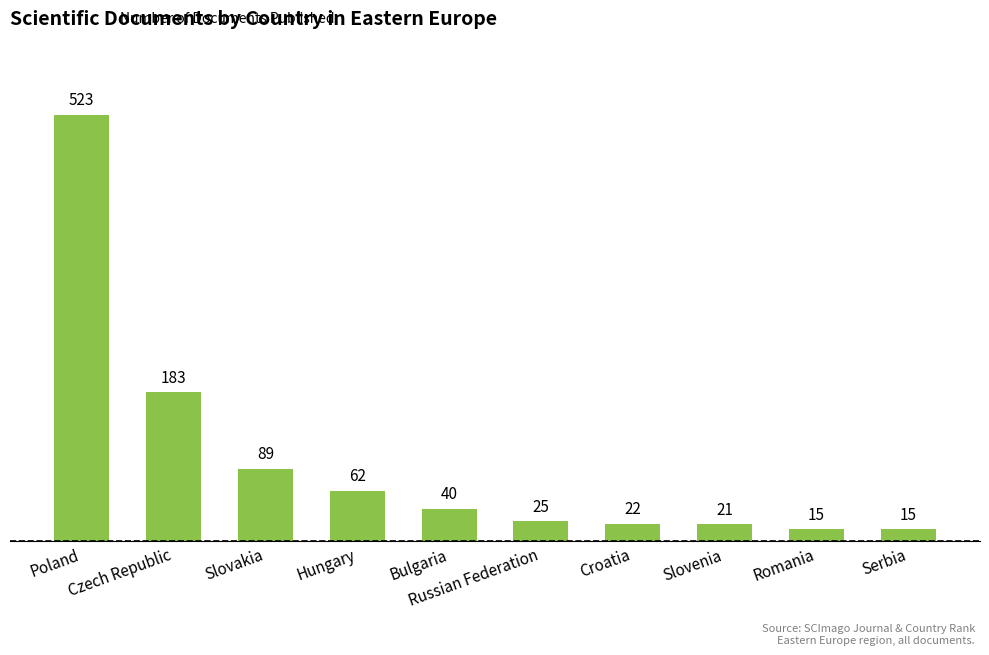

How many distinct data groups are displayed?

1